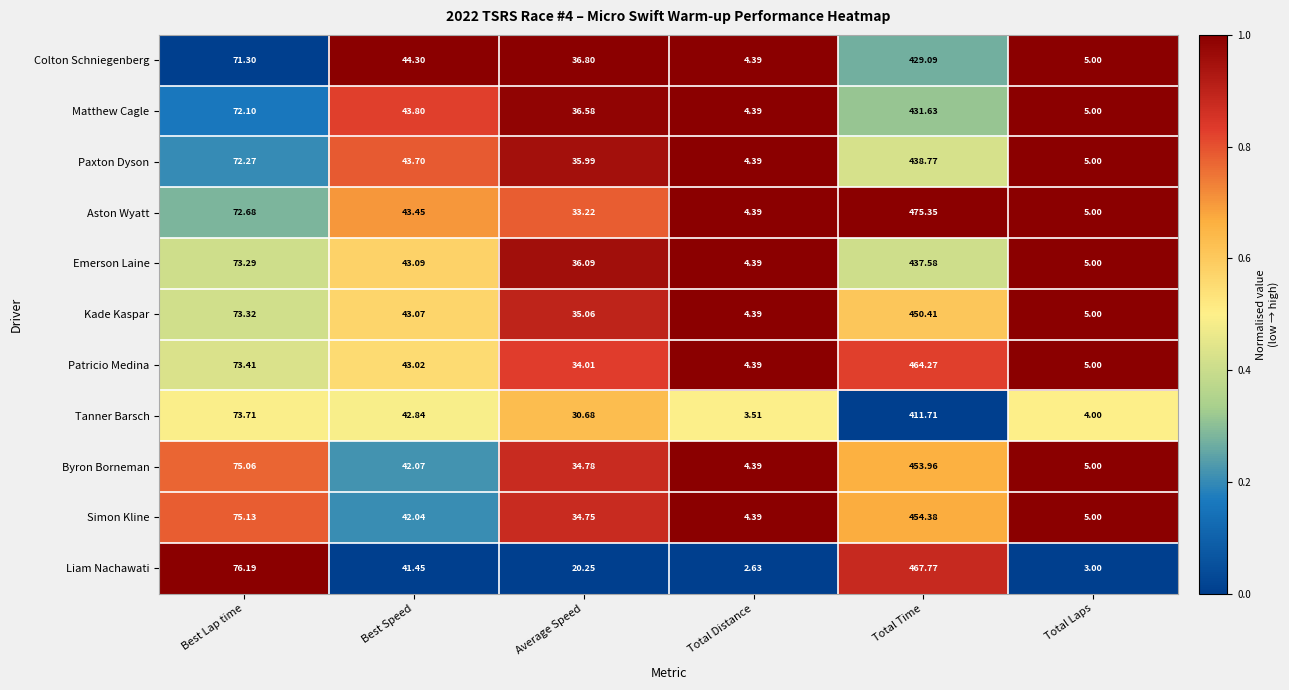

Which category has the lowest value across all series?

Total Distance